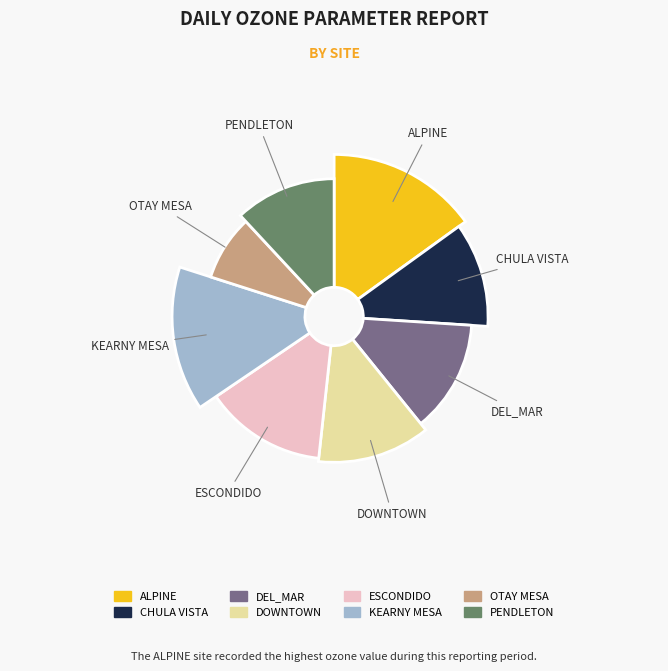

To the nearest percent, what portion does KEARNY MESA represent?

14%